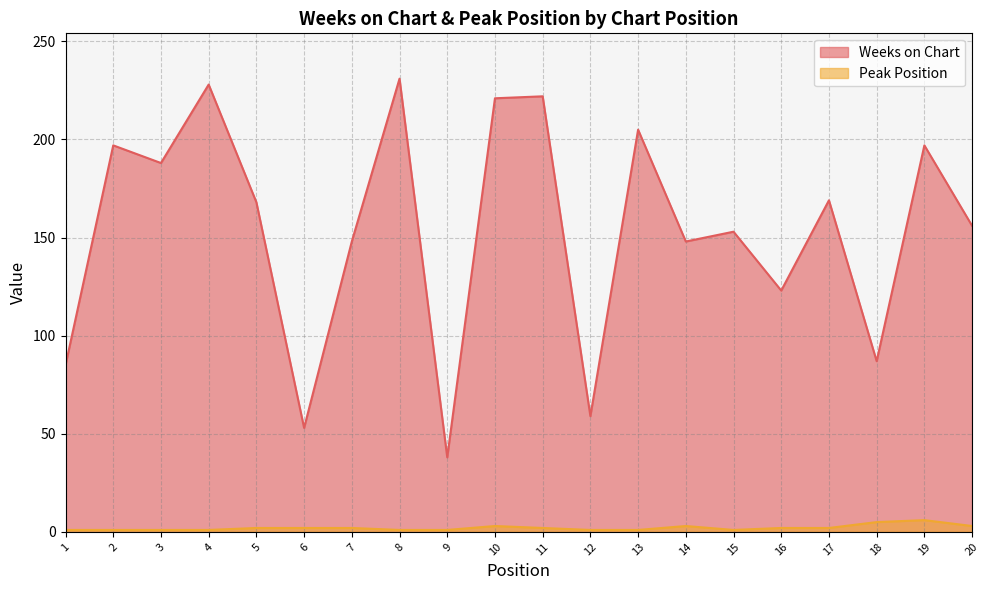

At which category does Weeks on Chart reach its first local valley?

3